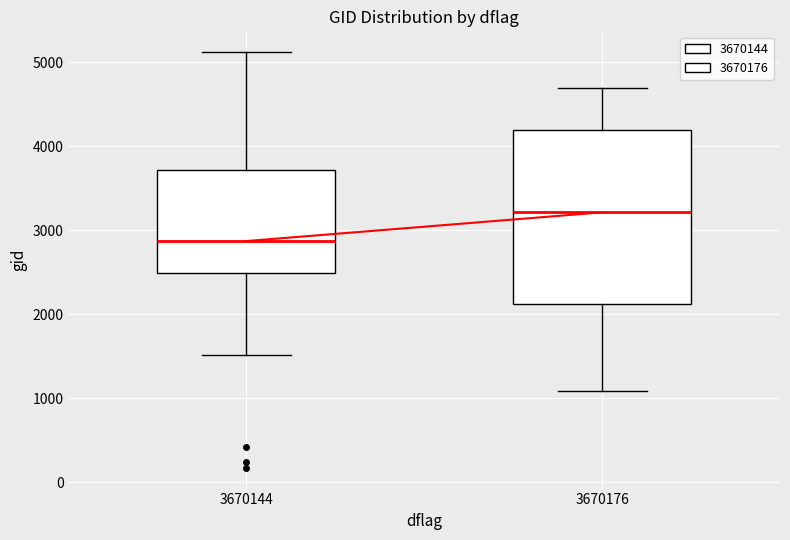

Where does the median line of the box at x = 3670144 sit on the y-axis? The values are not printed on the chart, so give them approximately, as read against the axis.

2900